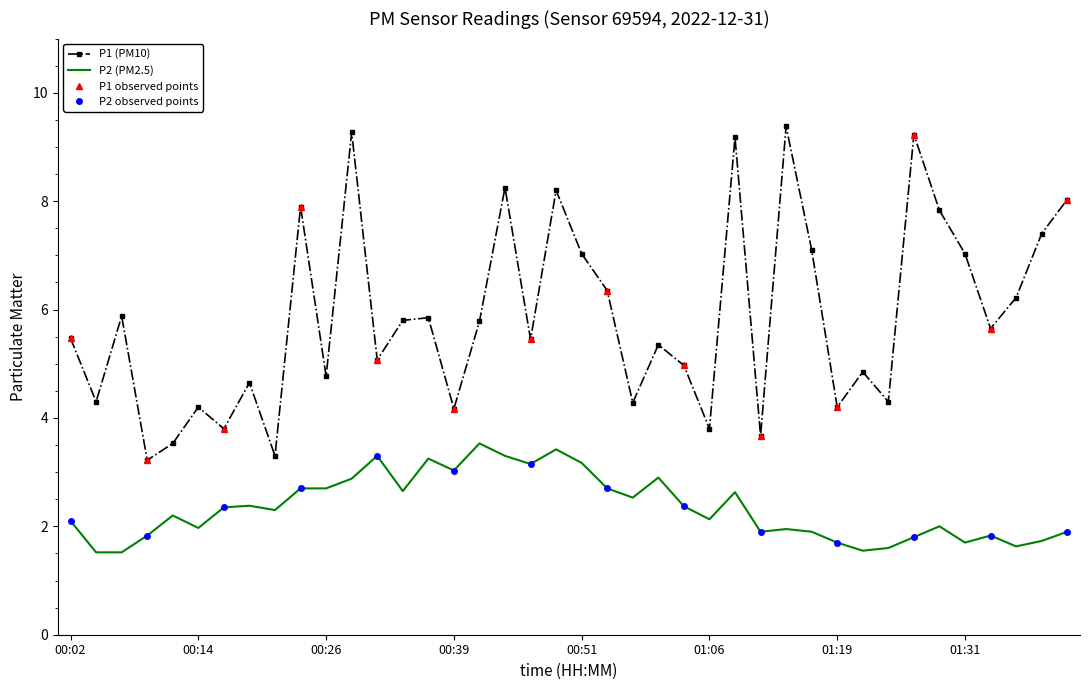

Reading left to right, extract all data points from this chart.

P1: 00:02=5.5	00:04=4.3	00:07=5.9	00:09=3.2	00:12=3.5	00:14=4.2	00:16=3.8	00:19=4.7	00:21=3.3	00:24=7.9	00:26=4.8	00:29=9.3	00:31=5.1	00:34=5.8	00:36=5.8	00:39=4.2	00:41=5.8	00:43=8.2	00:46=5.5	00:48=8.2	00:51=7.0	00:53=6.3	00:56=4.3	00:58=5.3	01:03=5.0	01:06=3.8	01:08=9.2	01:11=3.7	01:13=9.4	01:16=7.1	01:19=4.2	01:21=4.8	01:23=4.3	01:26=9.2	01:28=7.8	01:31=7.0	01:33=5.7	01:36=6.2	01:38=7.4	01:41=8.0
P2: 00:02=2.1	00:04=1.5	00:07=1.5	00:09=1.8	00:12=2.2	00:14=2.0	00:16=2.4	00:19=2.4	00:21=2.3	00:24=2.7	00:26=2.7	00:29=2.9	00:31=3.3	00:34=2.6	00:36=3.2	00:39=3.0	00:41=3.5	00:43=3.3	00:46=3.1	00:48=3.4	00:51=3.2	00:53=2.7	00:56=2.5	00:58=2.9	01:03=2.4	01:06=2.1	01:08=2.6	01:11=1.9	01:13=1.9	01:16=1.9	01:19=1.7	01:21=1.6	01:23=1.6	01:26=1.8	01:28=2.0	01:31=1.7	01:33=1.8	01:36=1.6	01:38=1.7	01:41=1.9